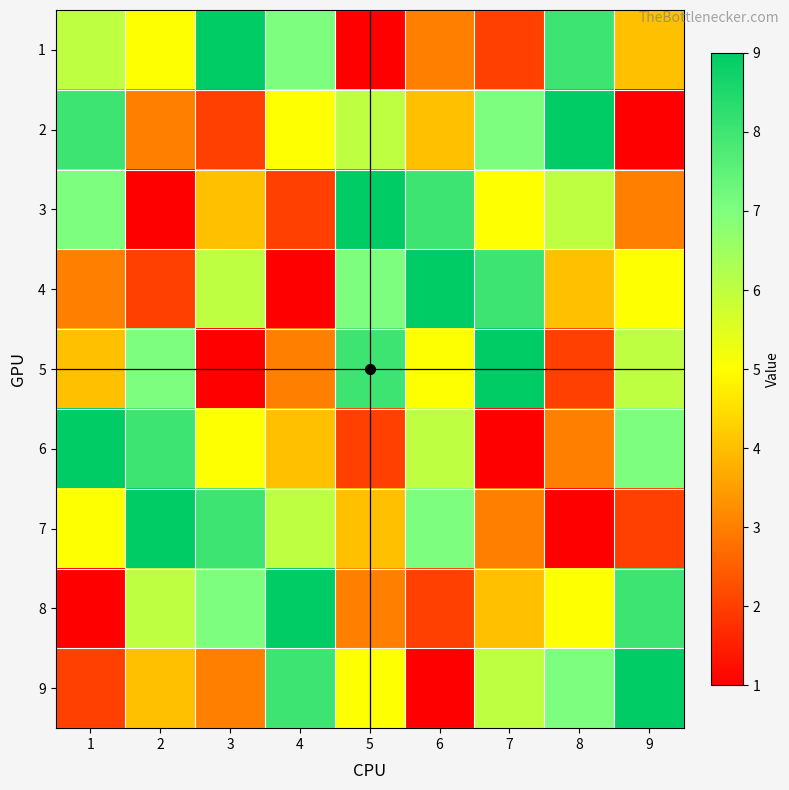

Which series has the largest total across all categories?

1